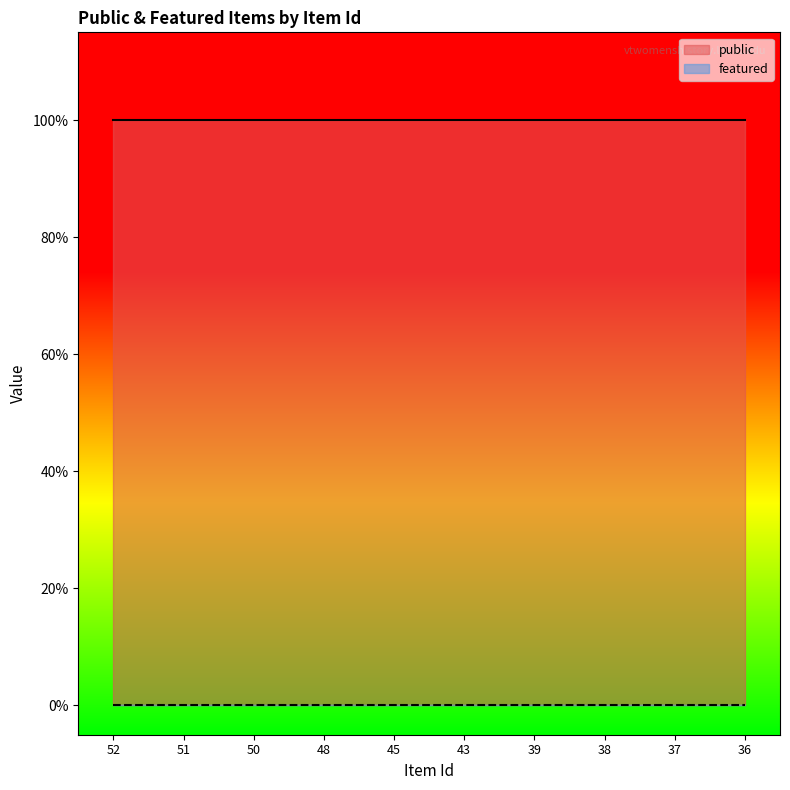

What is the maximum value shown in the chart?

1